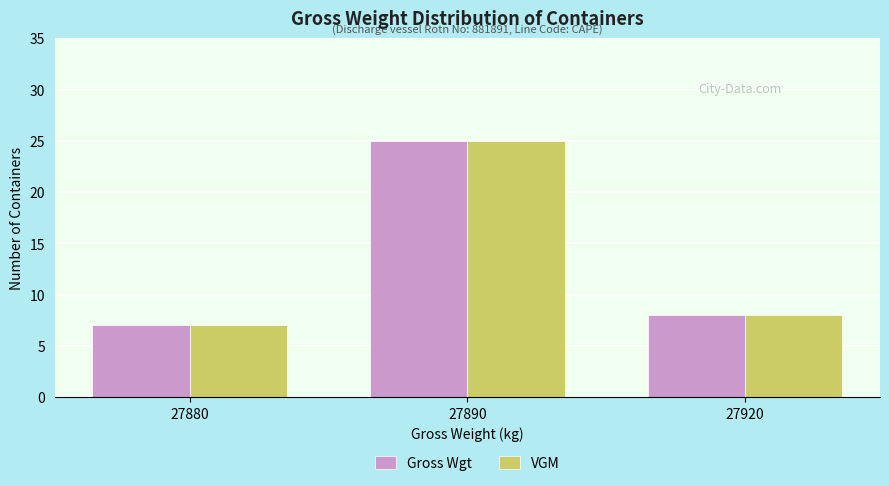

What is the sum of all Gross Wgt values?

40